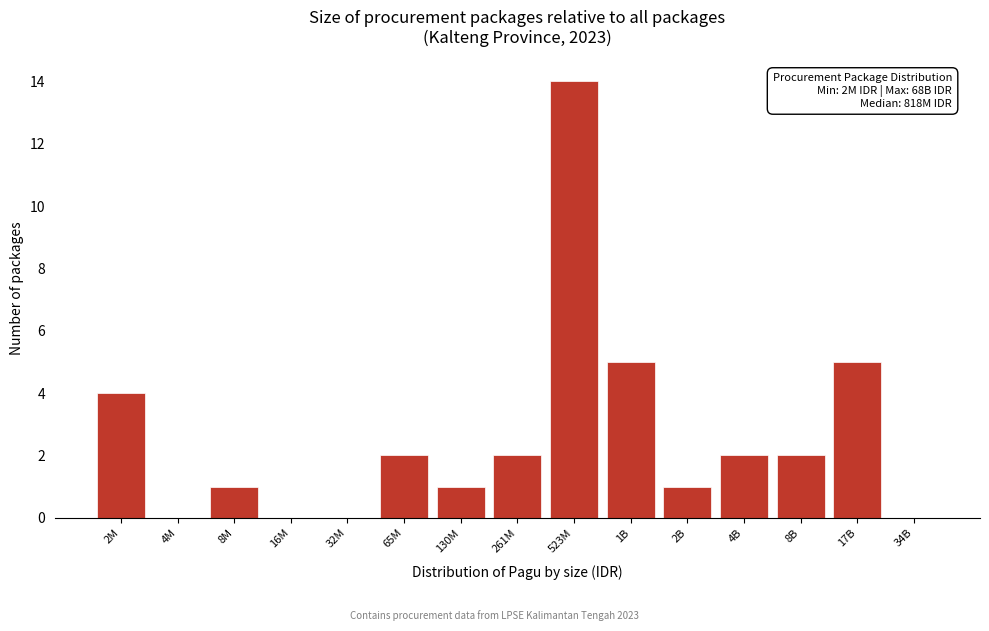

Reading left to right, extract all data points from this chart.

2M=4	4M=0	8M=1	16M=0	32M=0	65M=2	130M=1	261M=2	523M=14	1B=5	2B=1	4B=2	8B=2	17B=5	34B=0